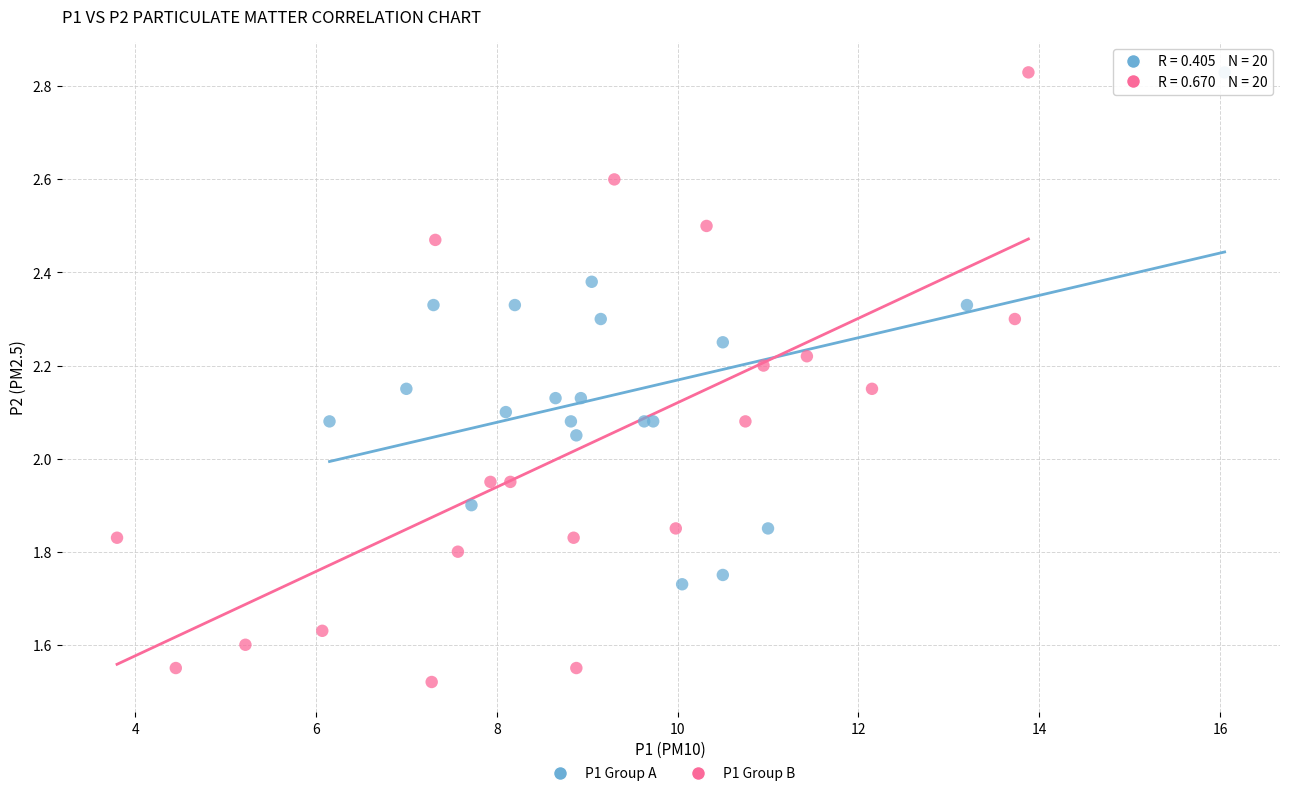

Which series has the widest spread of Y values?

P1 Group B